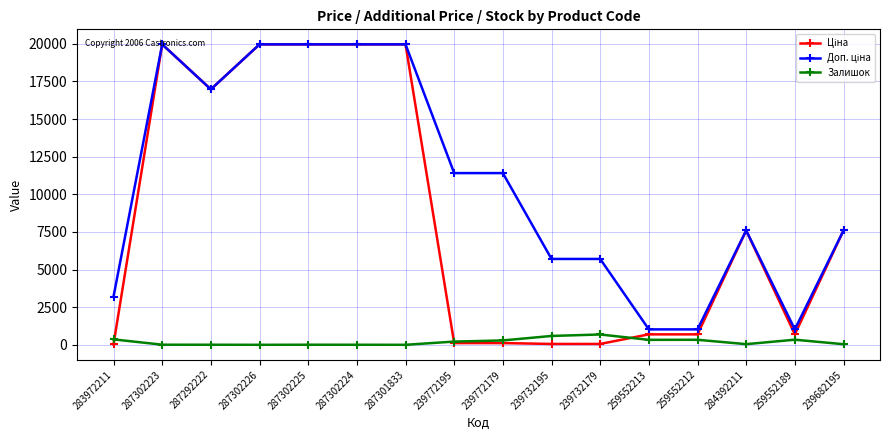

What position from the left is 239732195?

10